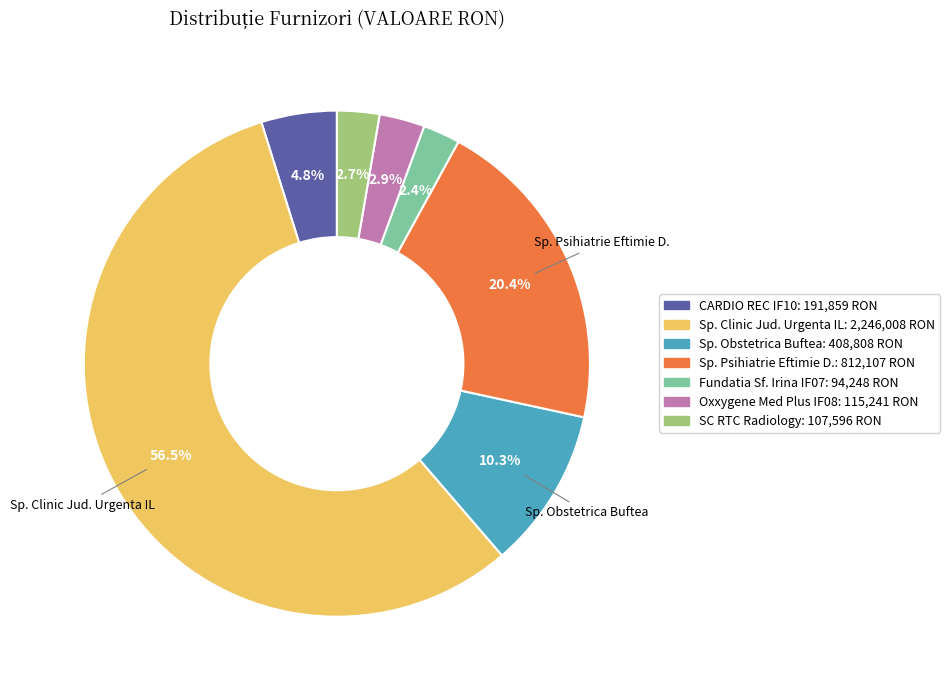

Is there a majority slice in this chart?

Yes